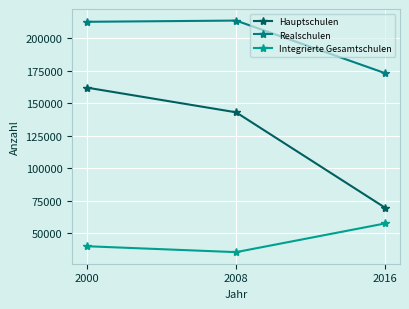

The value of Integrierte Gesamtschulen at 2008 is 47526. True or false?

False